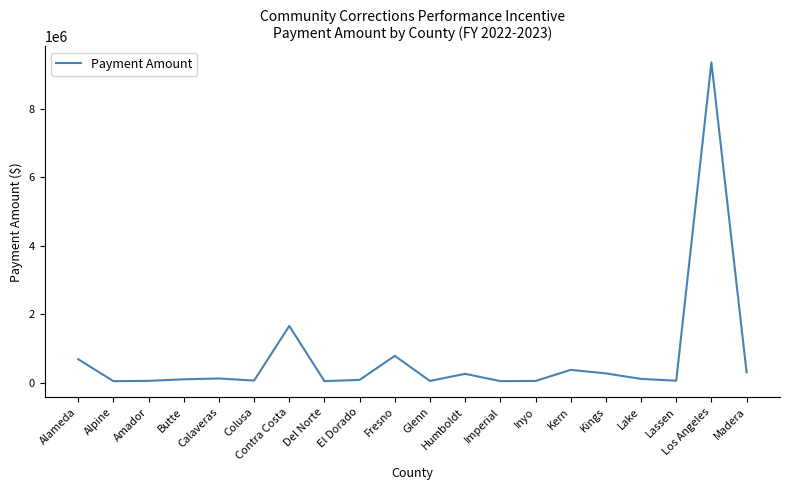

What is the difference between the maximum and minimum values?

9303382.5